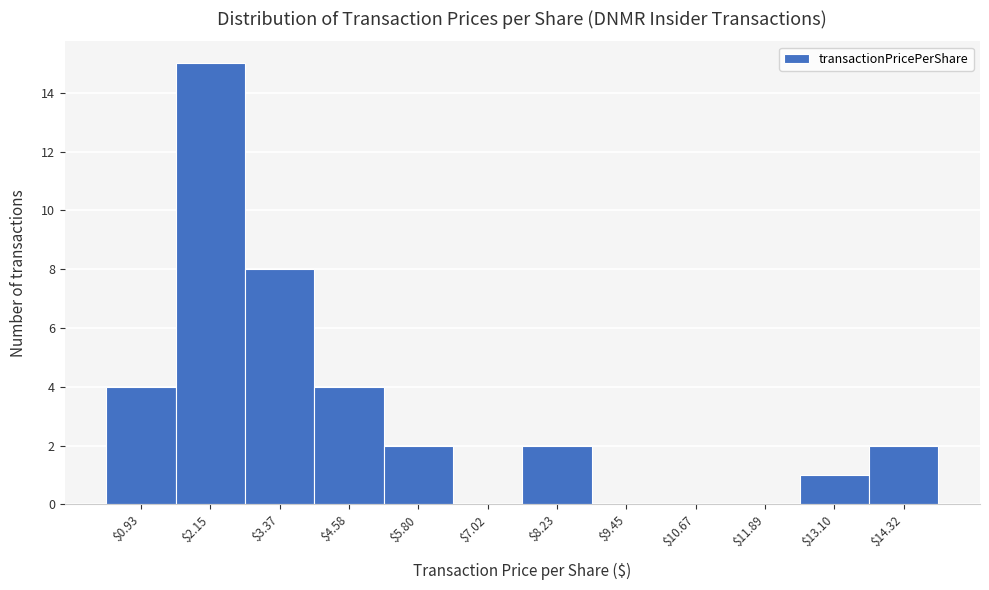

At which label is the value closest to 7?

$3.37